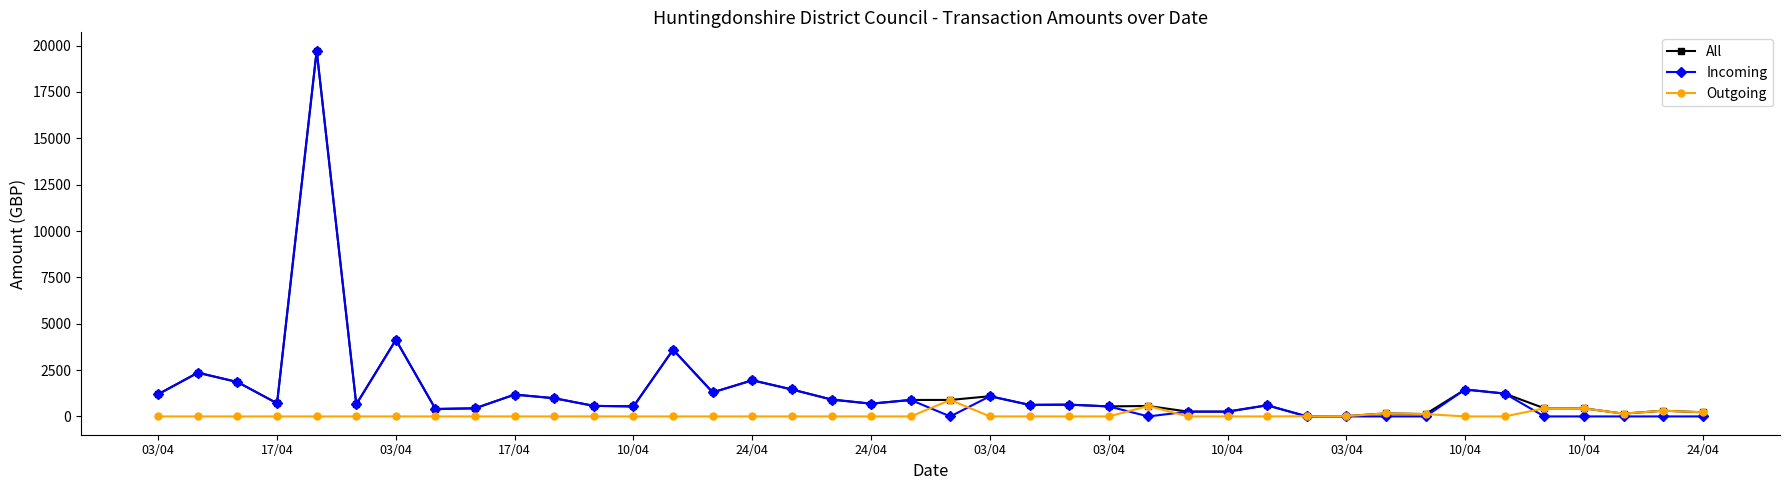

What is the maximum value shown in the chart?

19731.6